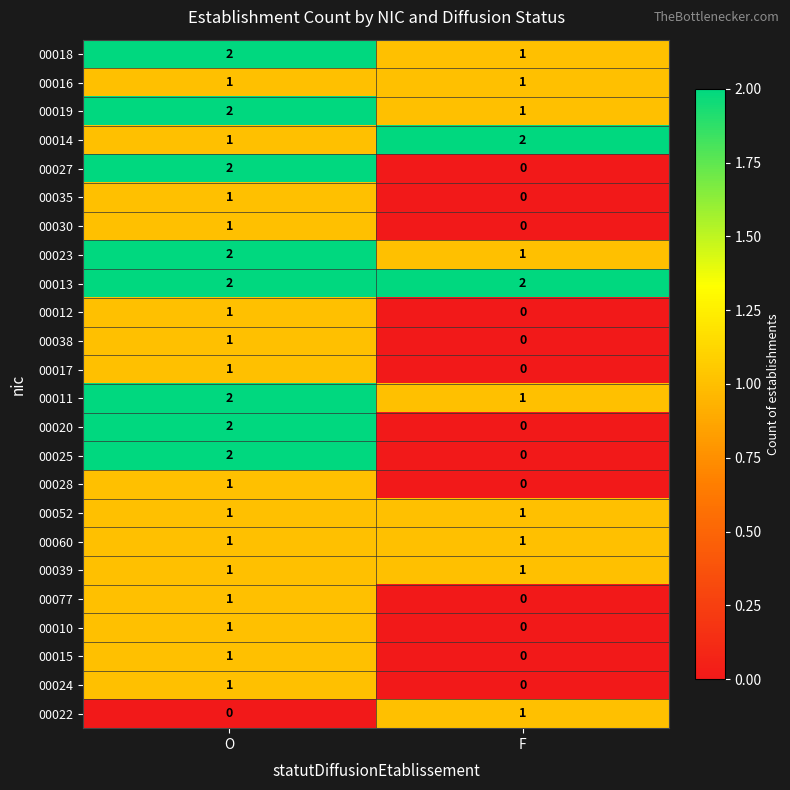

What is the sum of all 00019 values?

3